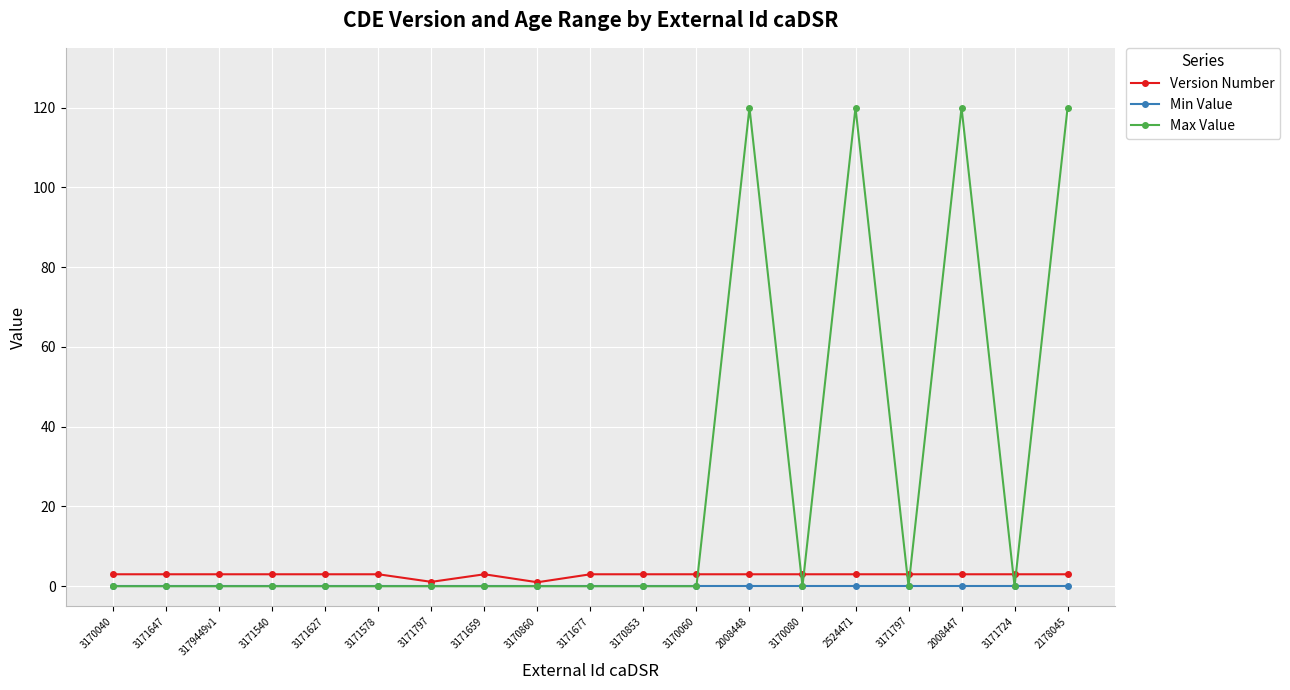

How many interior local valleys does the Version Number series have?

2